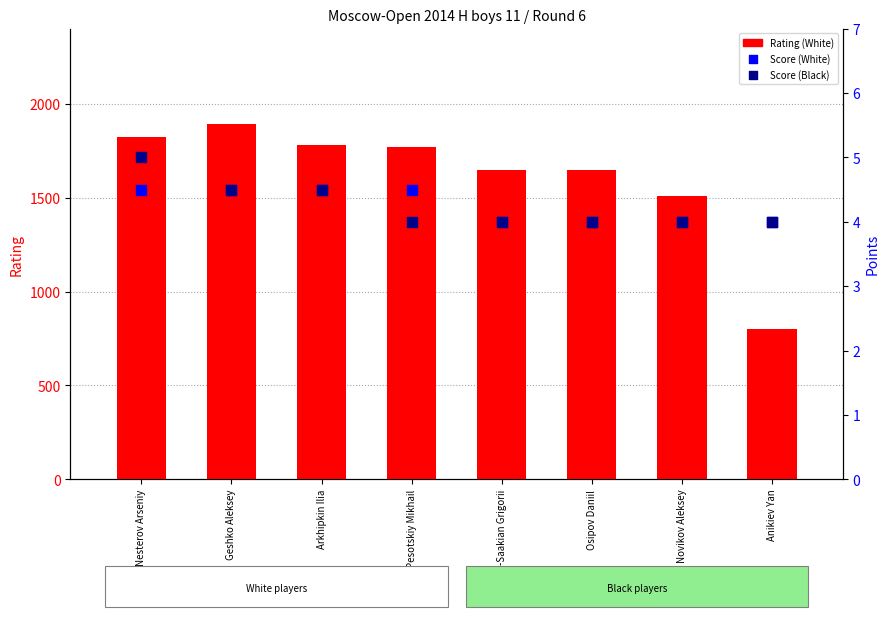

At which category is the sum across all series the highest?

Geshko Aleksey